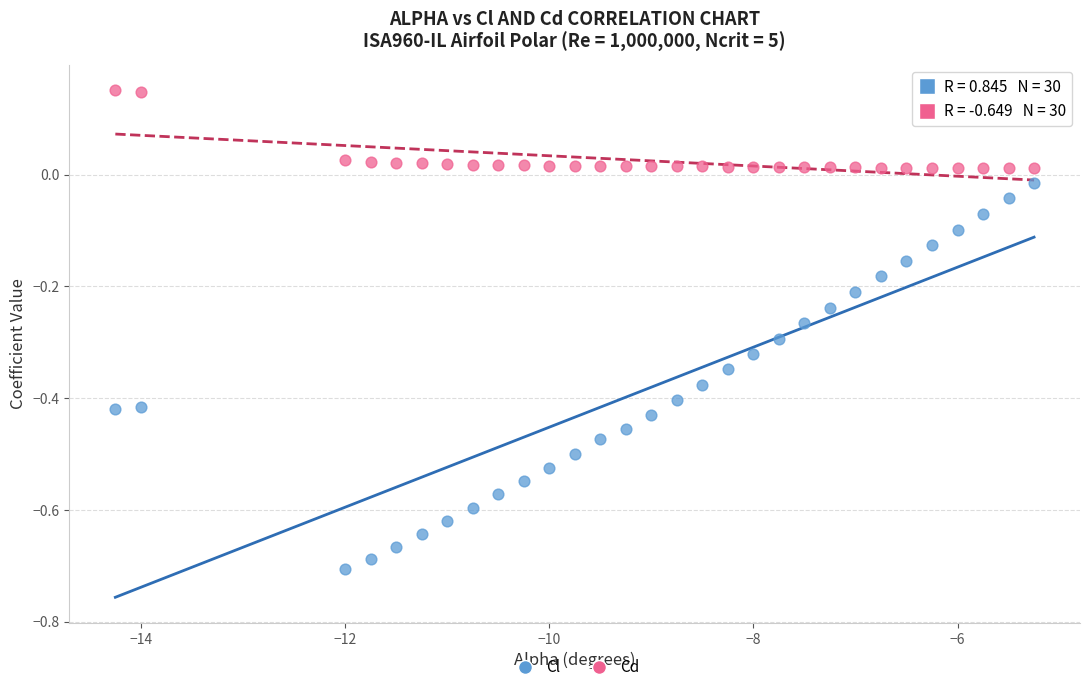

Across all data points, what is the range of Y values (max minus min)?

0.9